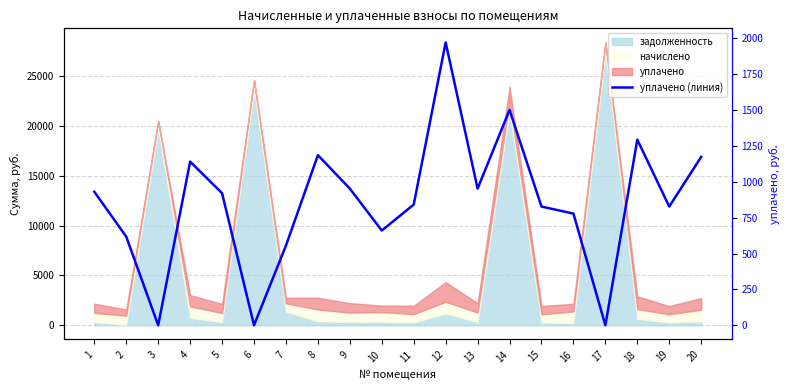

Reading right to left, list all the values displayed in this chart.

20=1173.0	19=827.0	18=1293.0	17=0.0	16=778.0	15=827.0	14=1500.0	13=952.0	12=1970.0	11=841.0	10=660.0	9=952.0	8=1185.0	7=555.0	6=0.0	5=920.0	4=1140.0	3=0.0	2=617.0	1=930.3